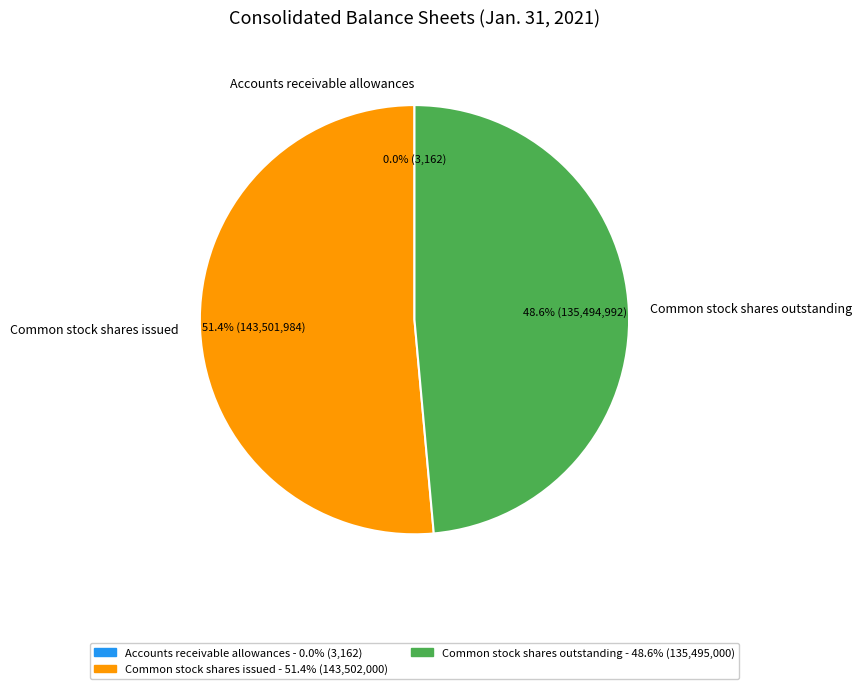

Is it true that Common stock shares outstanding is 49% of the pie?

True